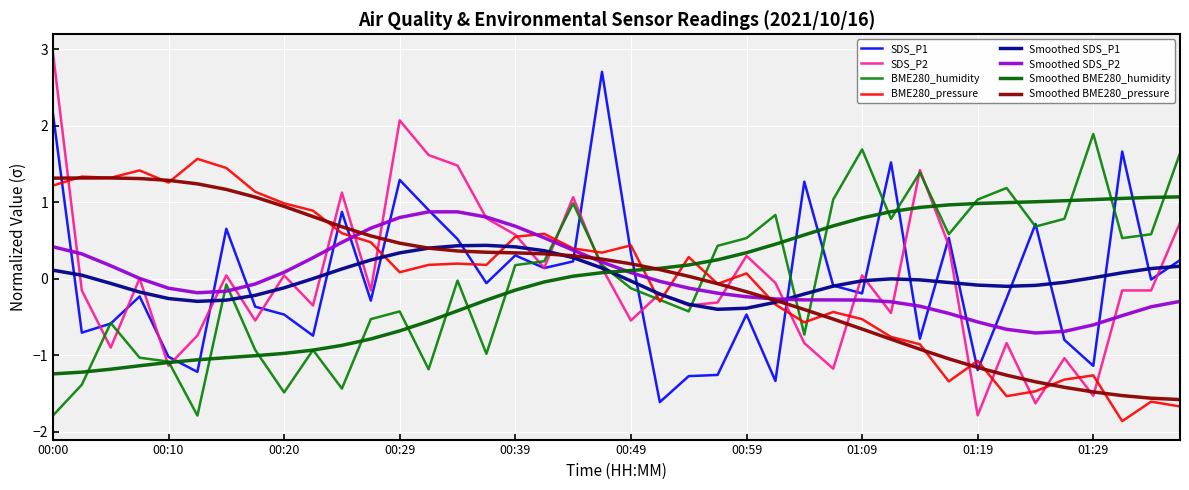

Between which two adjacent categories do SDS_P2 and BME280_humidity first intersect?

00:03 and 00:05